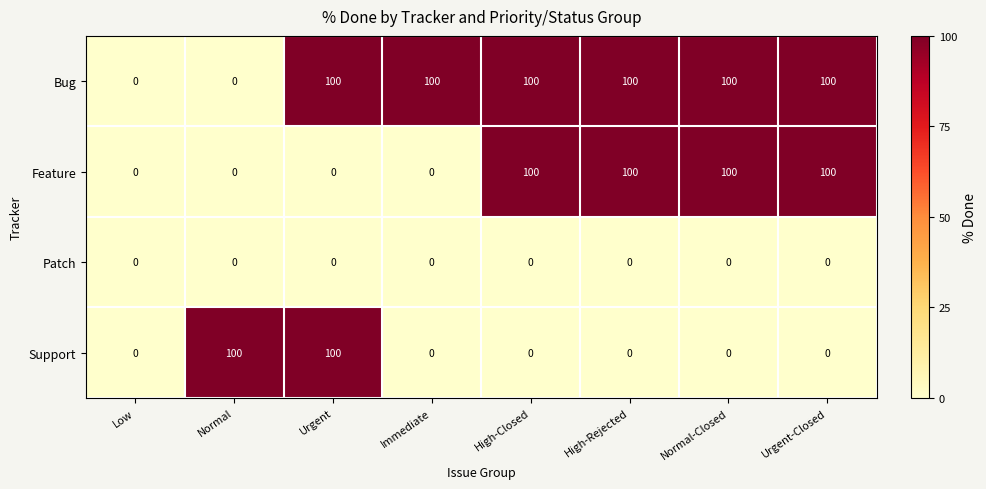

The value of Support at High-Closed is 0. True or false?

True